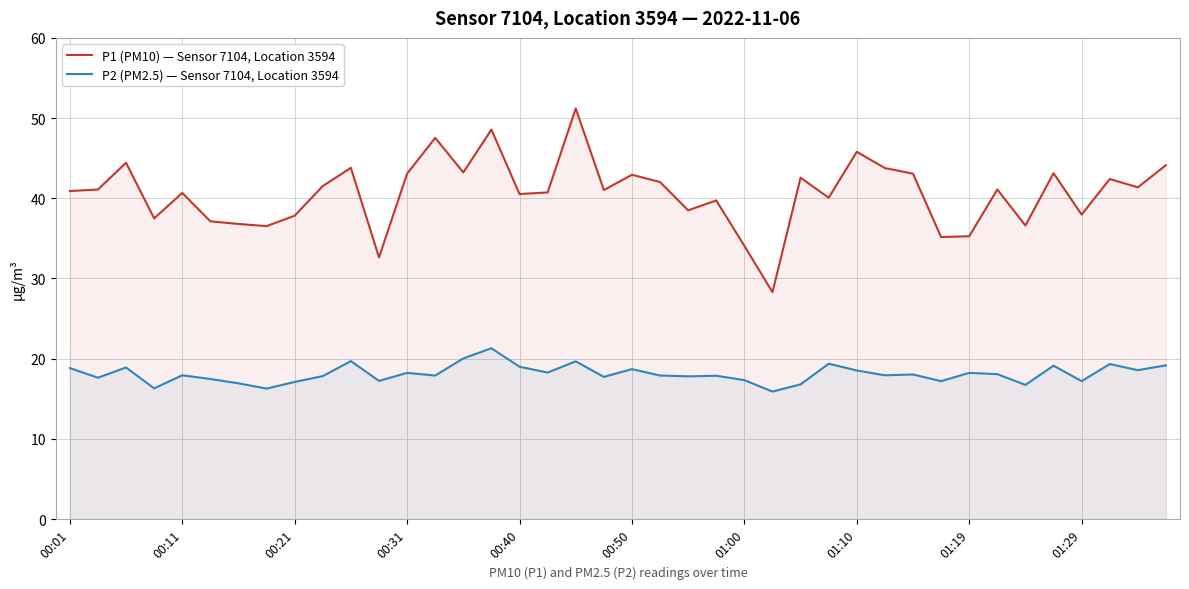

Which series has the widest spread of values?

P1 (PM10) — Sensor 7104, Location 3594